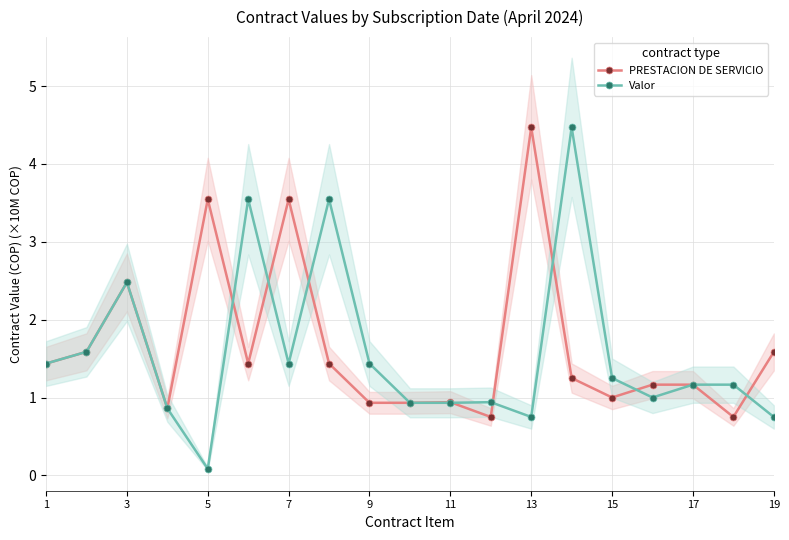

How many lines are shown in the chart?

2